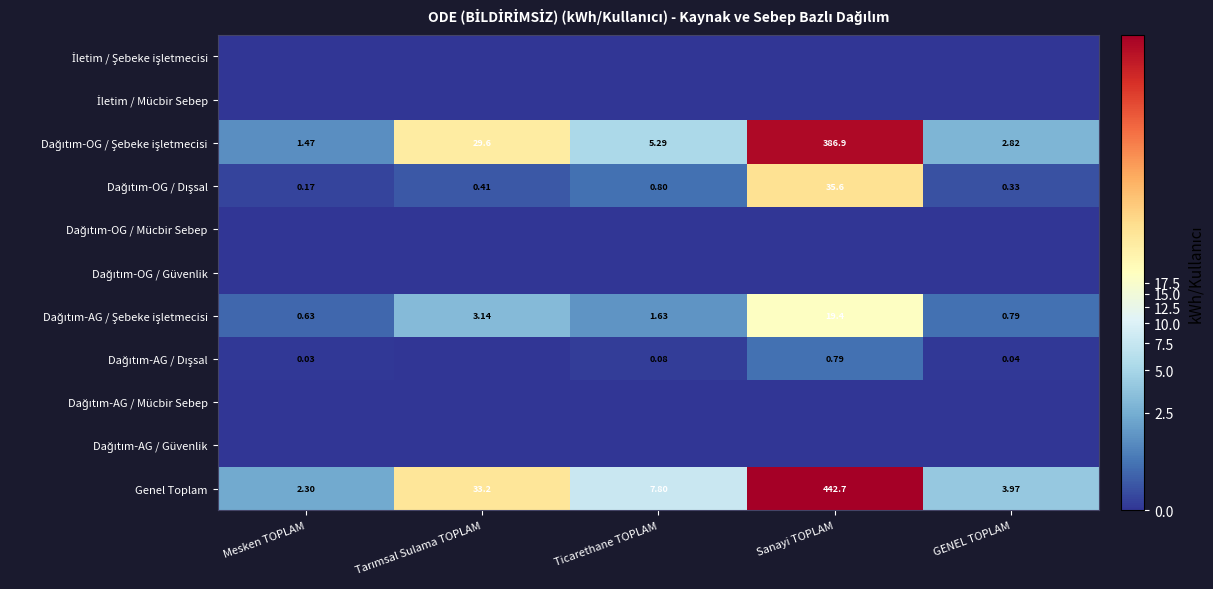

Which has a higher value, GENEL TOPLAM or Tarımsal Sulama TOPLAM?

GENEL TOPLAM